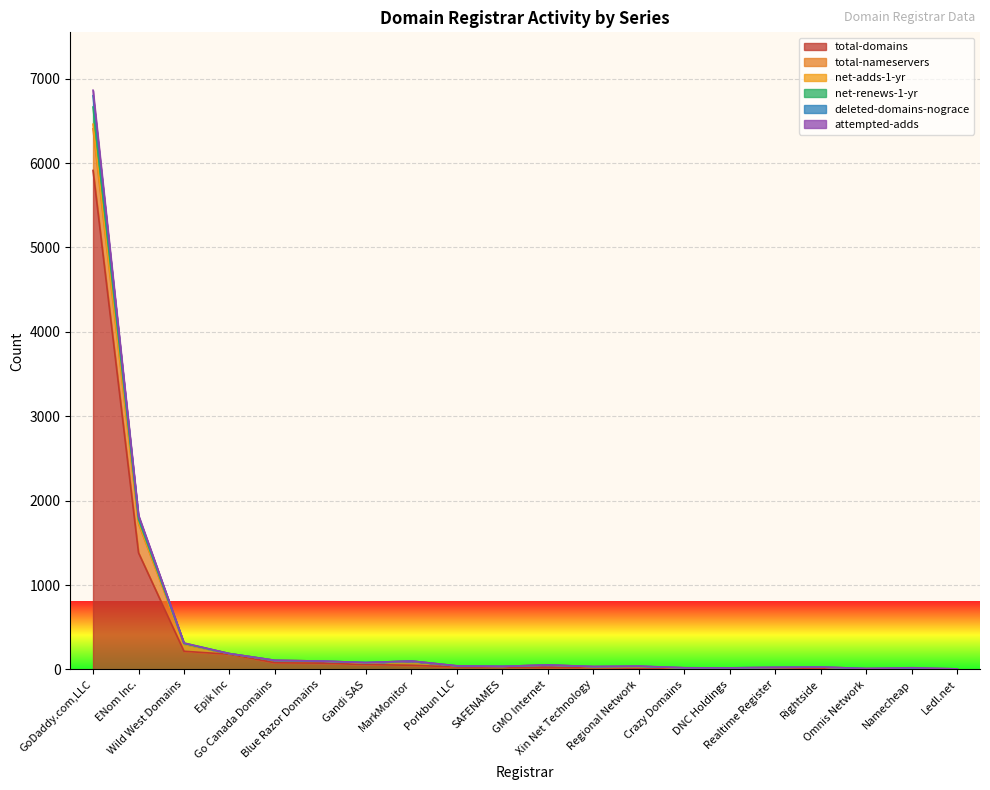

Between Porkbun LLC and Ledl.net, which series saw the biggest shift?

net-adds-1-yr